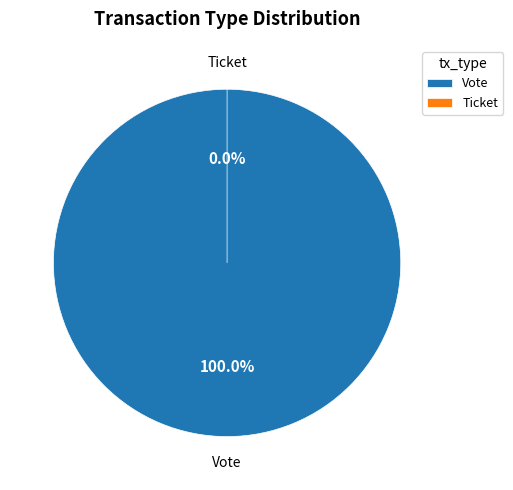

What percentage is the Vote slice, to the nearest percent?

100%